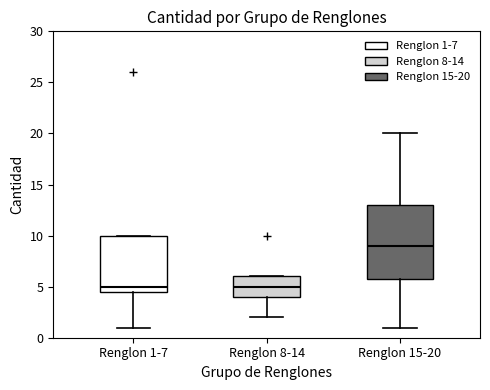

Which box is the tallest, from its lower edge to its upper edge?

Renglon 15-20